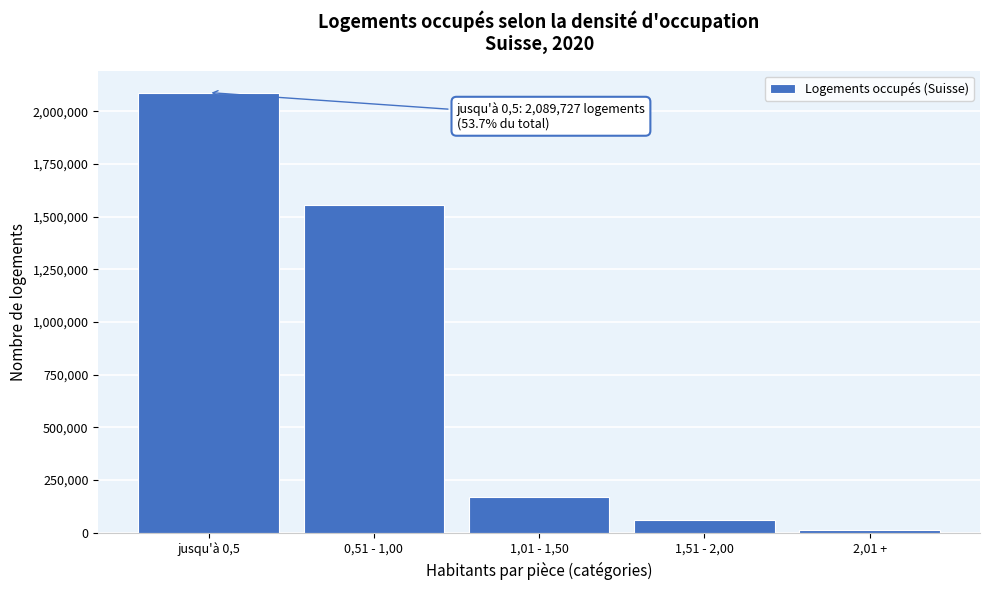

Reading left to right, transcribe all the data shown in this chart.

2089727	1555635	170295	60230	12688